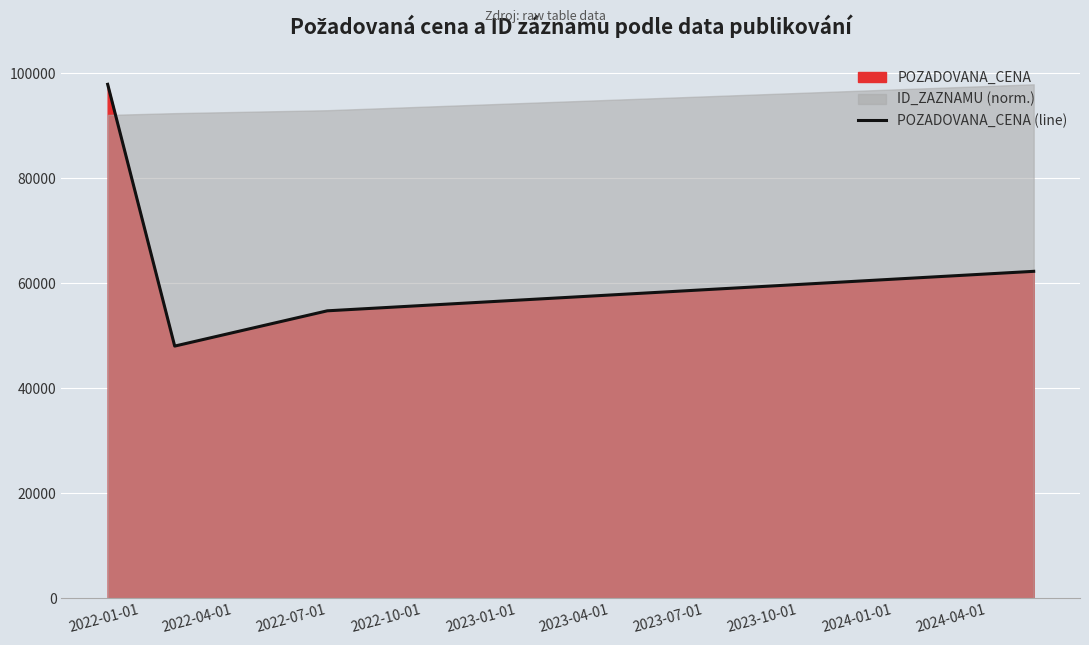

In POZADOVANA_CENA (line), how many points are lower than both neighbors (excluding endpoints)?

1